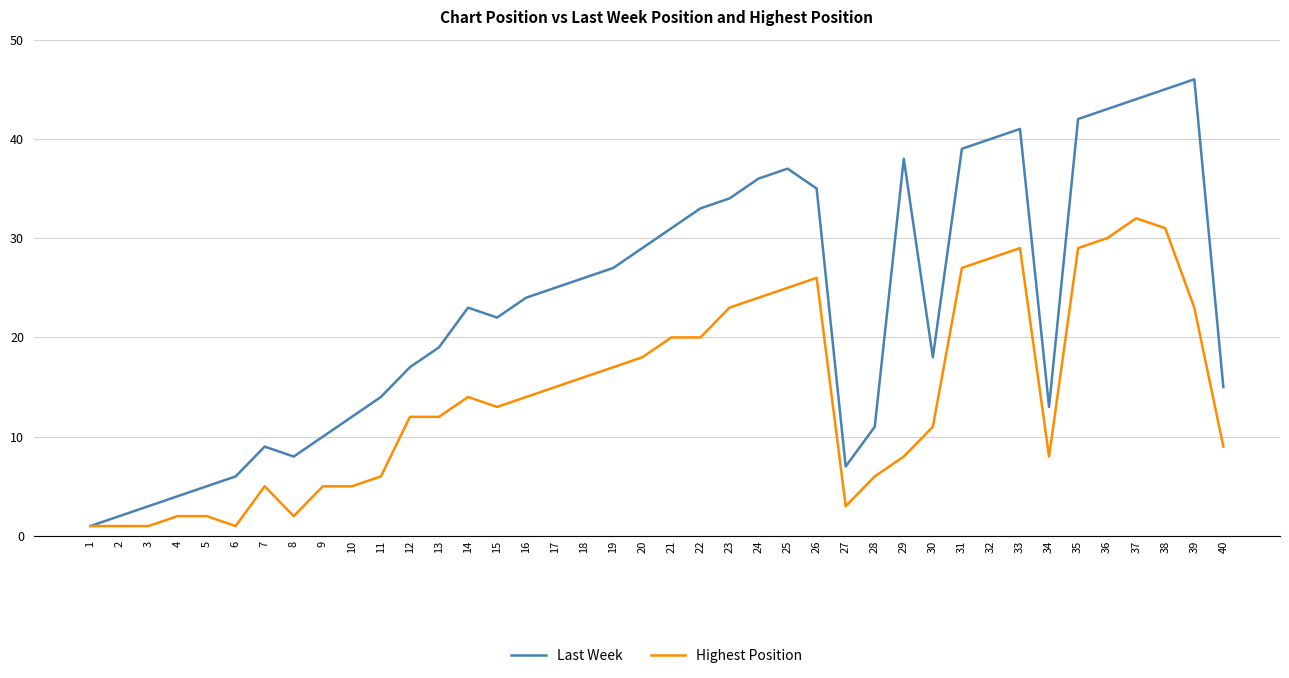

What is the approximate value of Last Week at 19, to the nearest 5?

25